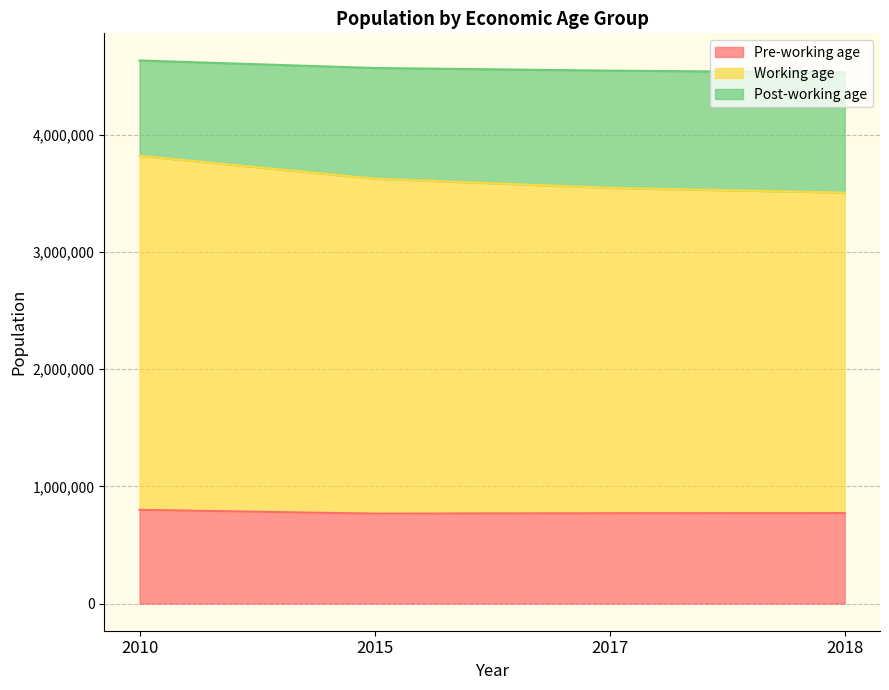

Which series has the widest spread of values?

Working age